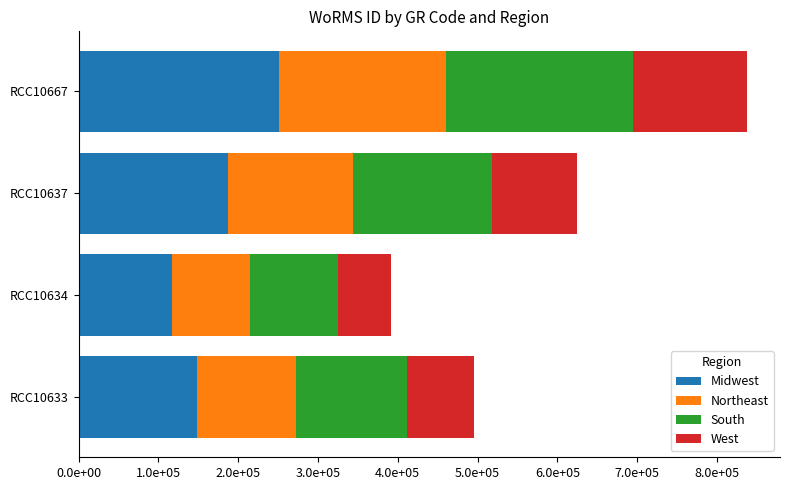

List the series in order of their overall mean, highest first.

Midwest, South, Northeast, West